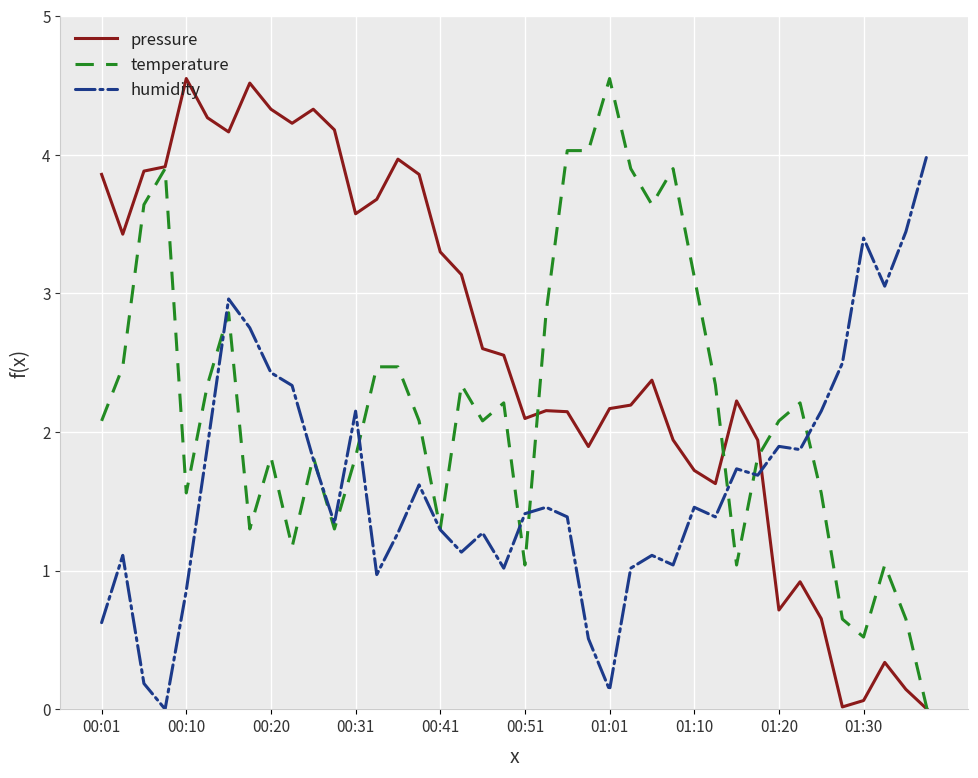

List the series in order of their overall mean, highest first.

pressure, temperature, humidity